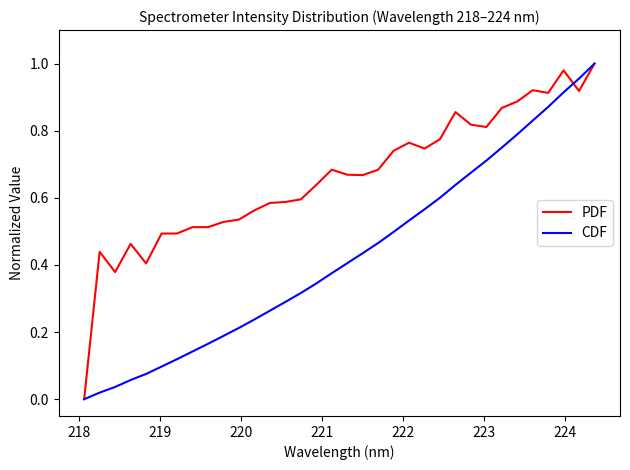

Rank the series by their average value, from lowest to highest.

CDF, PDF